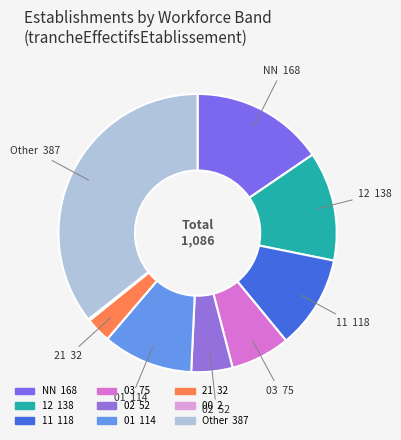

Does any single category account for the majority?

No